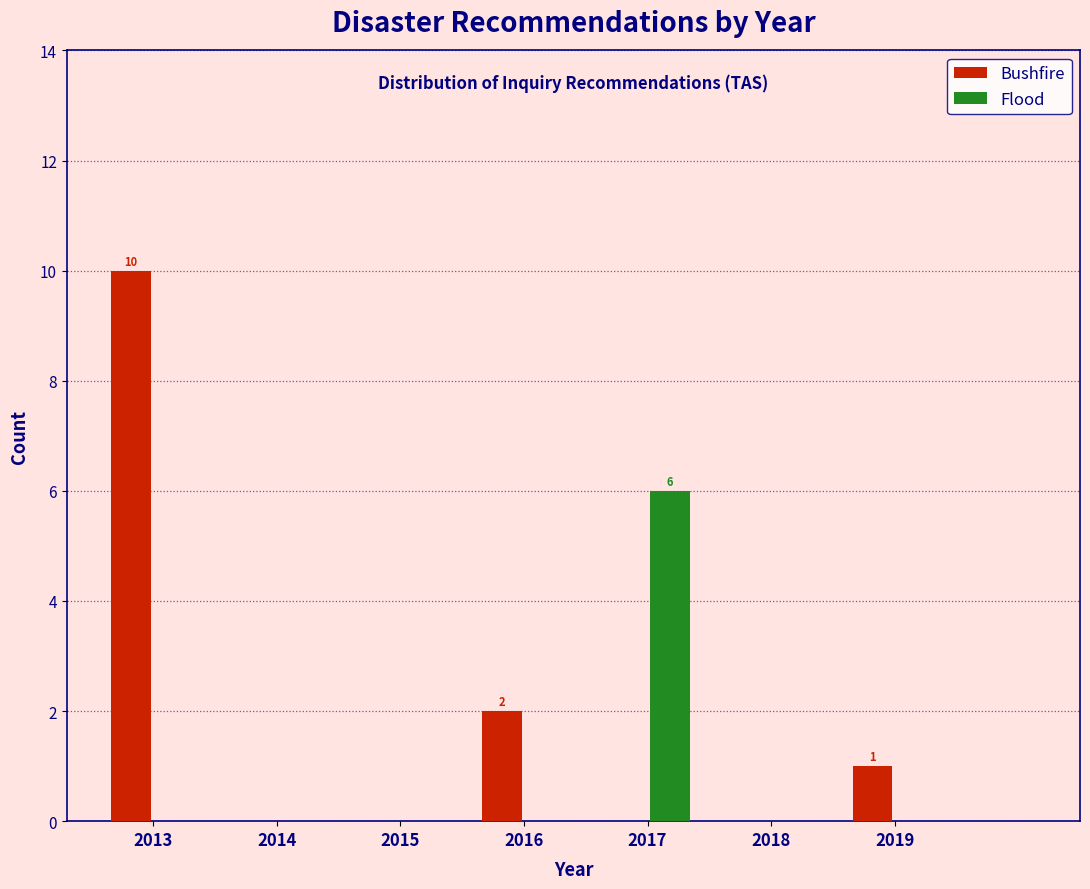

Reading left to right, what are all the values shown in this chart?

Bushfire: 2013=10	2014=0	2015=0	2016=2	2017=0	2018=0	2019=1
Flood: 2013=0	2014=0	2015=0	2016=0	2017=6	2018=0	2019=0